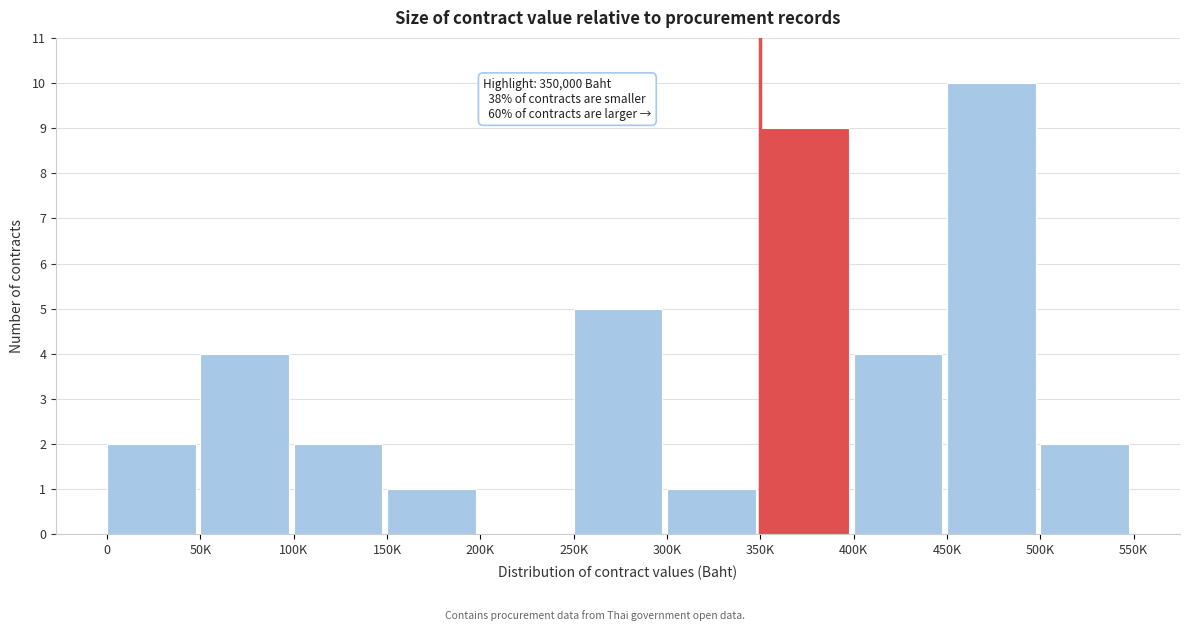

Reading right to left, what are all the values shown in this chart?

500K=2	450K=10	400K=4	350K=9	300K=1	250K=5	200K=0	150K=1	100K=2	50K=4	0=2